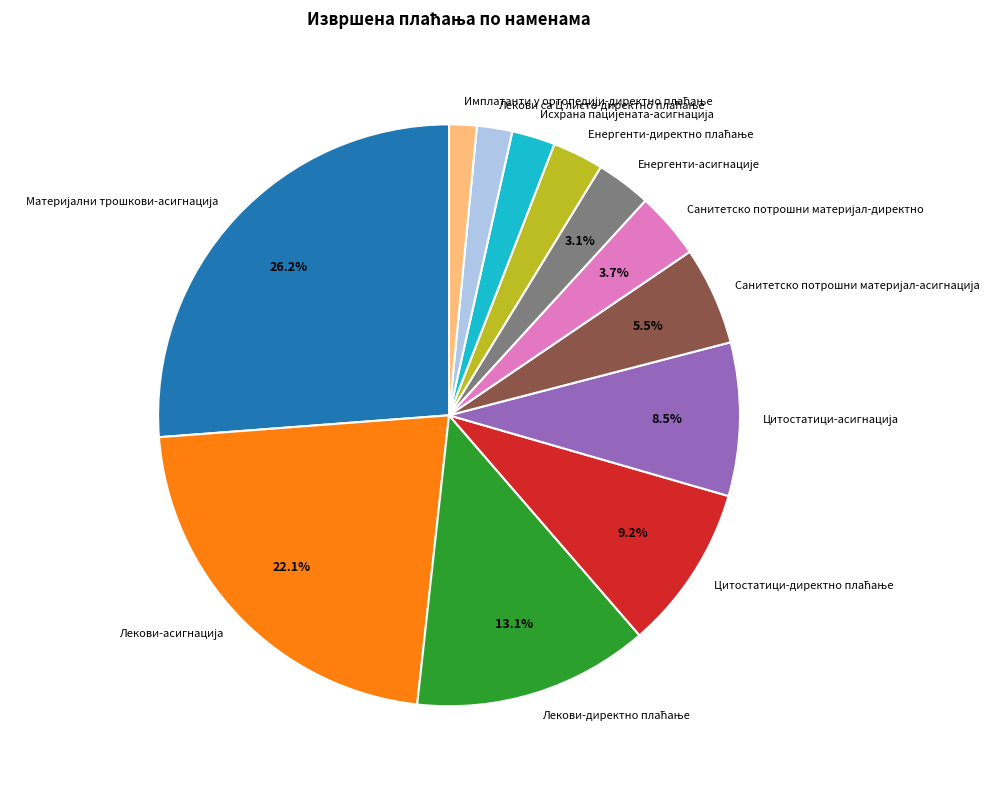

Is there a majority slice in this chart?

No